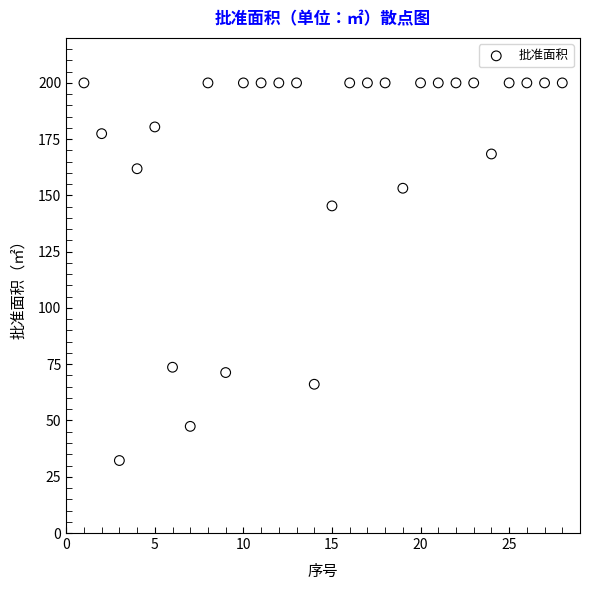

What Y value in the scatter plot is closest to 116?

145.3